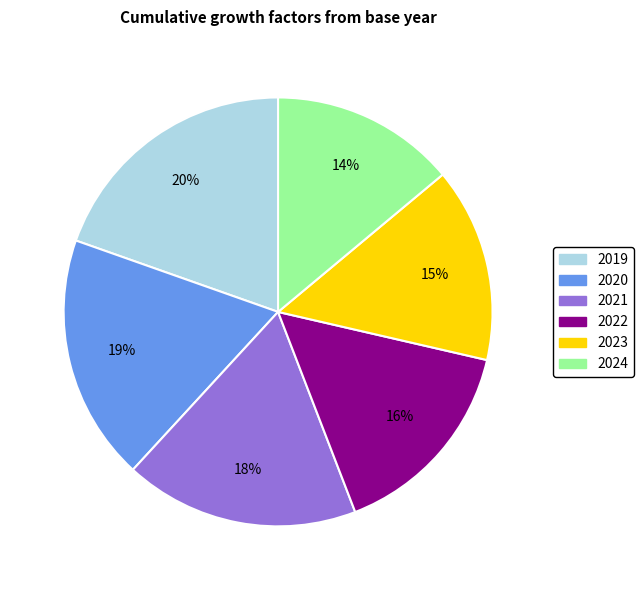

Count the number of slices in the pie.

6